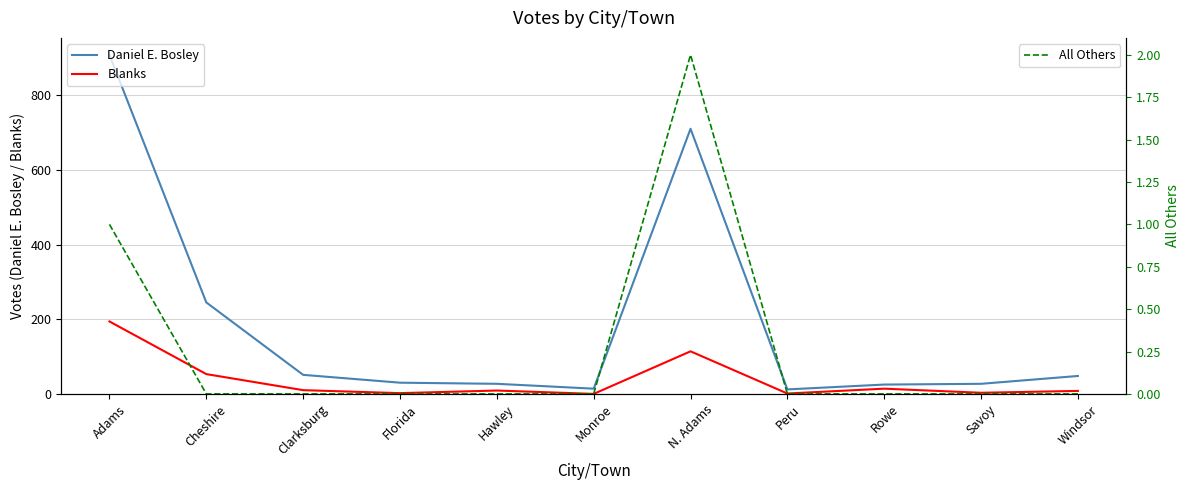

True or false: All Others and Blanks cross at least once.

False